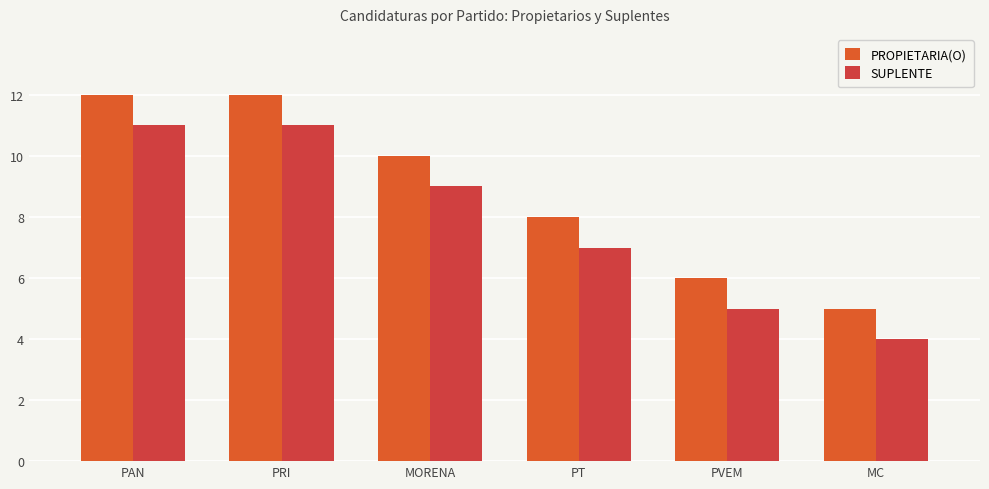

What is the maximum value shown in the chart?

12